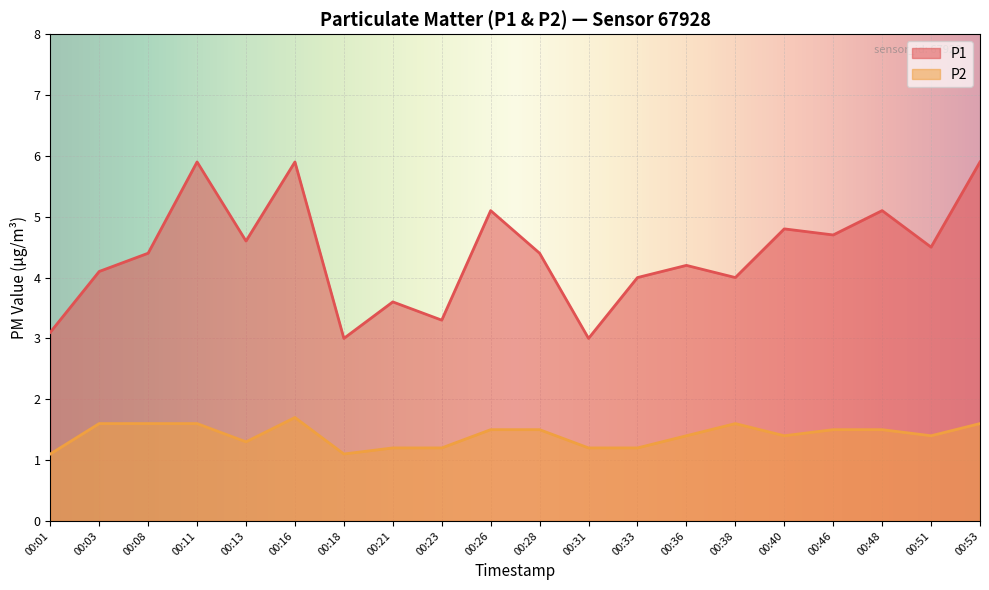

Read the P2 value at 00:33.

1.2